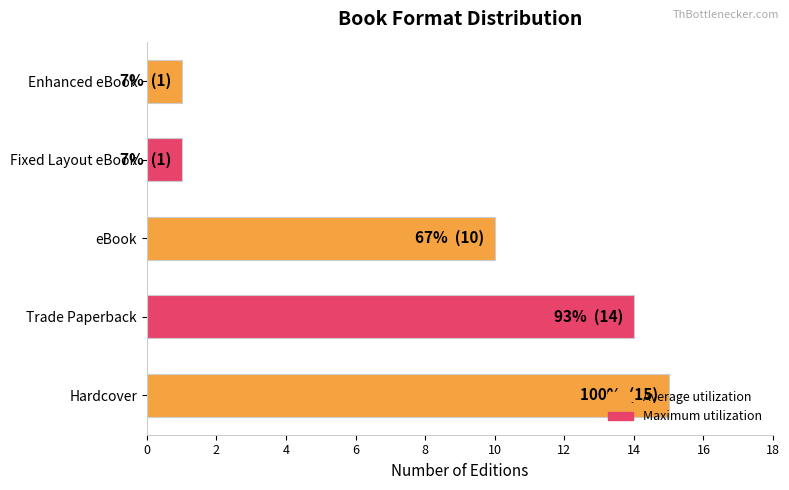

What is the greatest value displayed?

15